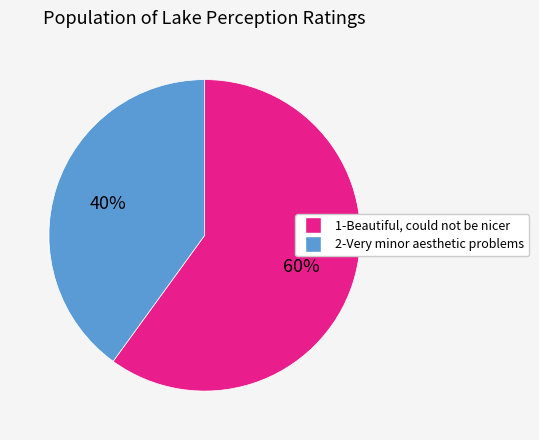

Combined, do 1-Beautiful, could not be nicer and 2-Very minor aesthetic problems account for over 50%?

Yes